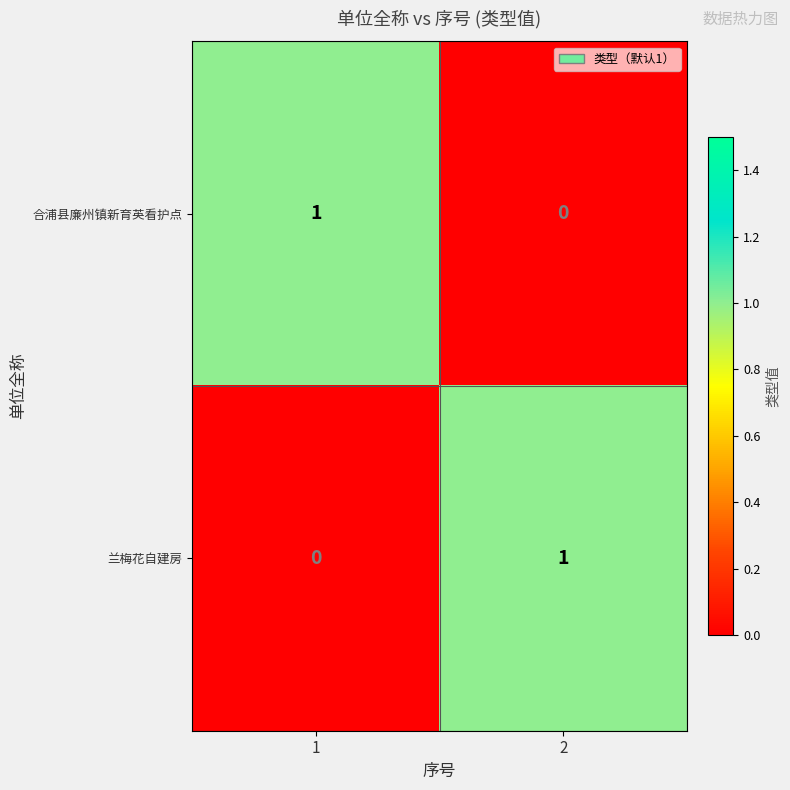

Is it true that 兰梅花自建房 equals 1 at 2?

True